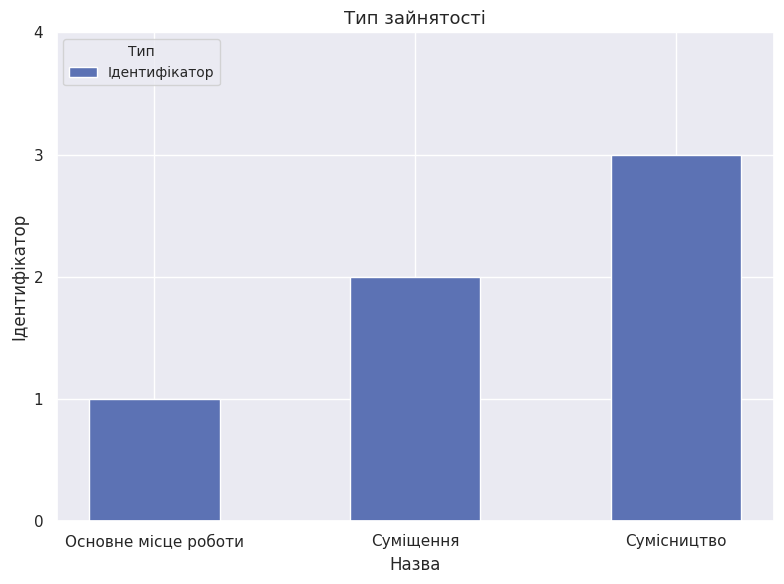

Reading right to left, extract all data points from this chart.

Сумісництво=3	Суміщення=2	Основне місце роботи=1